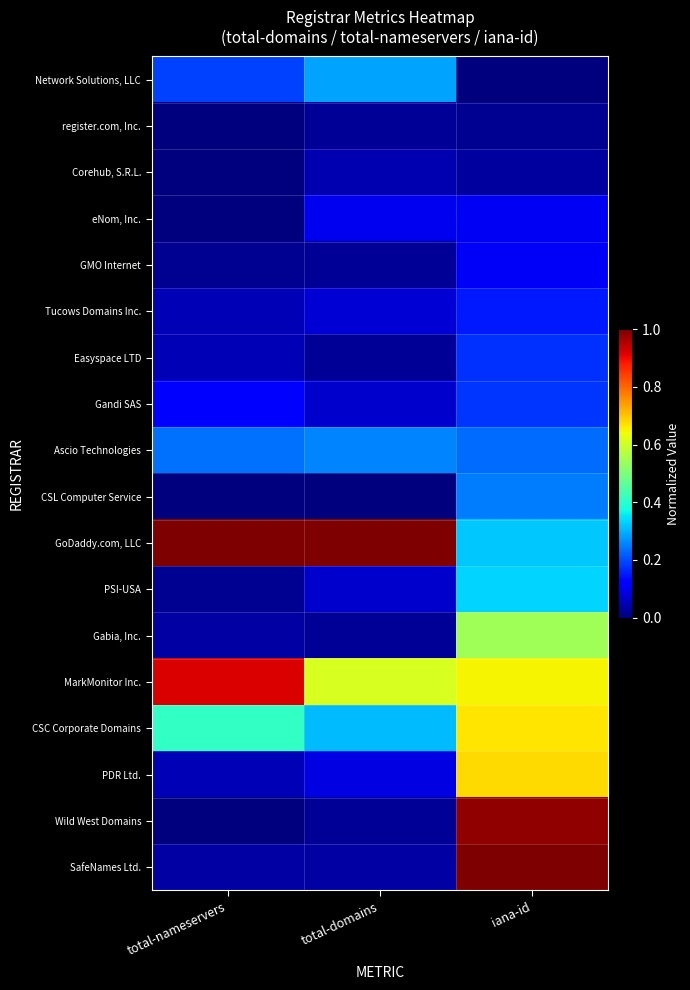

Rank the series at total-domains from lowest to highest value.

CSL Computer Service, register.com, Inc., GMO Internet, Easyspace LTD, Gabia, Inc., Wild West Domains, SafeNames Ltd., Corehub, S.R.L., Gandi SAS, PSI-USA, Tucows Domains Inc., PDR Ltd., eNom, Inc., Ascio Technologies, Network Solutions, LLC, CSC Corporate Domains, MarkMonitor Inc., GoDaddy.com, LLC